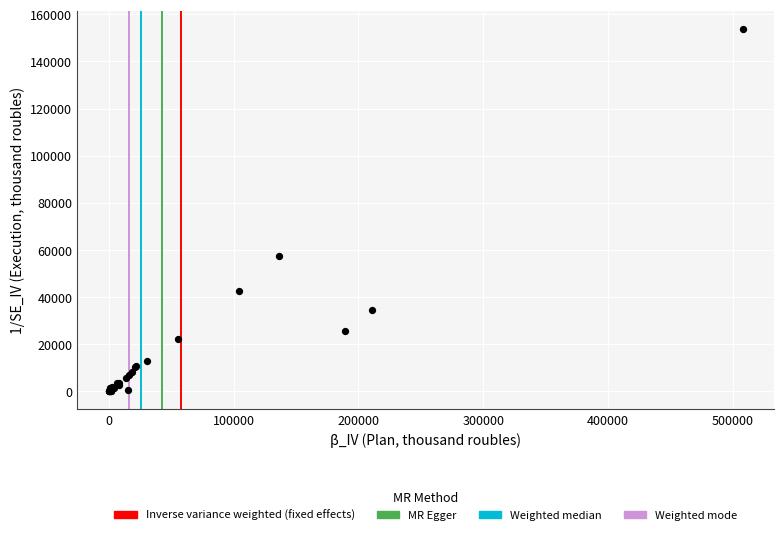

What Y value in the scatter plot is closest to 76825?

57530.6